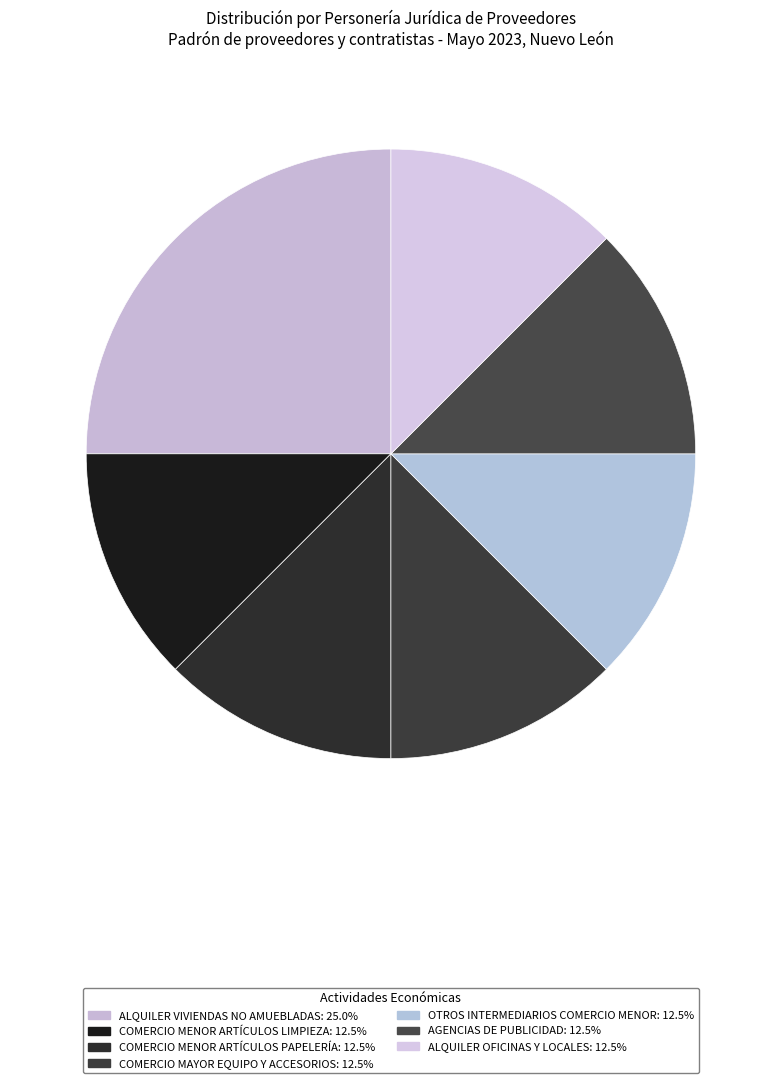

Count the number of slices in the pie.

7